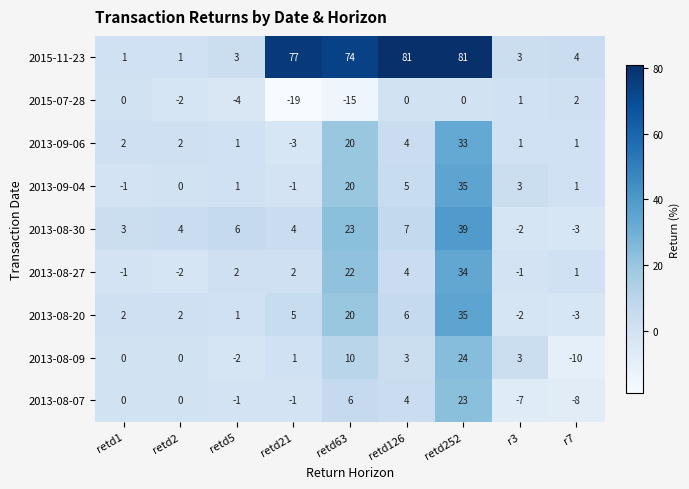

The 2013-09-04 series shows 5 at r3. True or false?

False